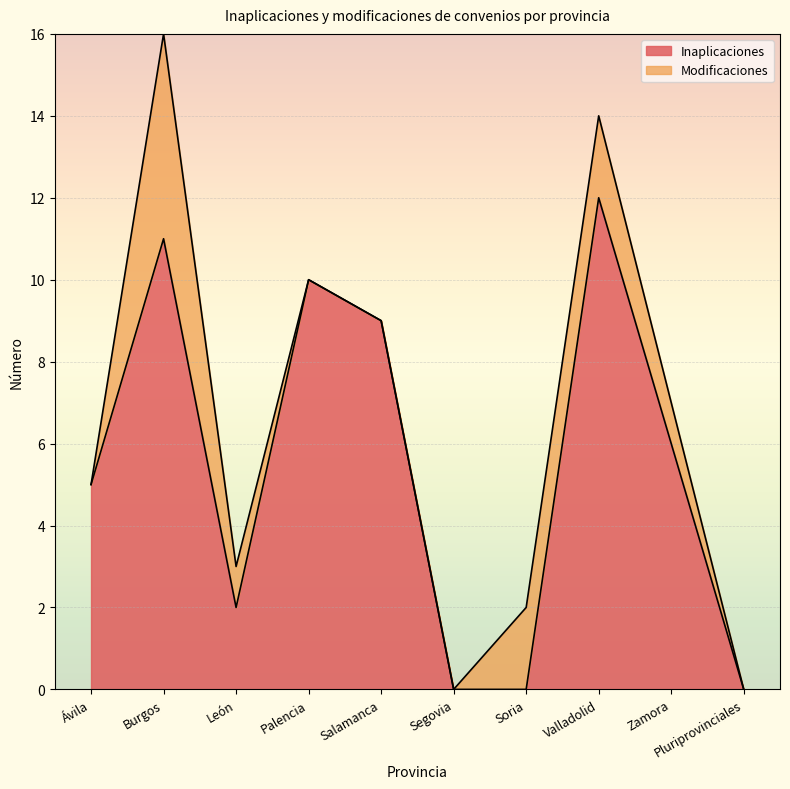

What is the difference between the maximum and minimum values?

12